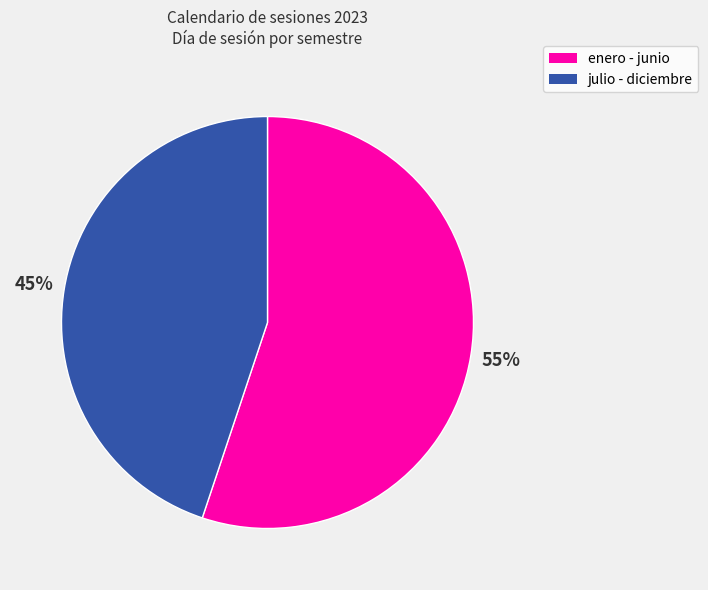

Does any single category account for the majority?

Yes